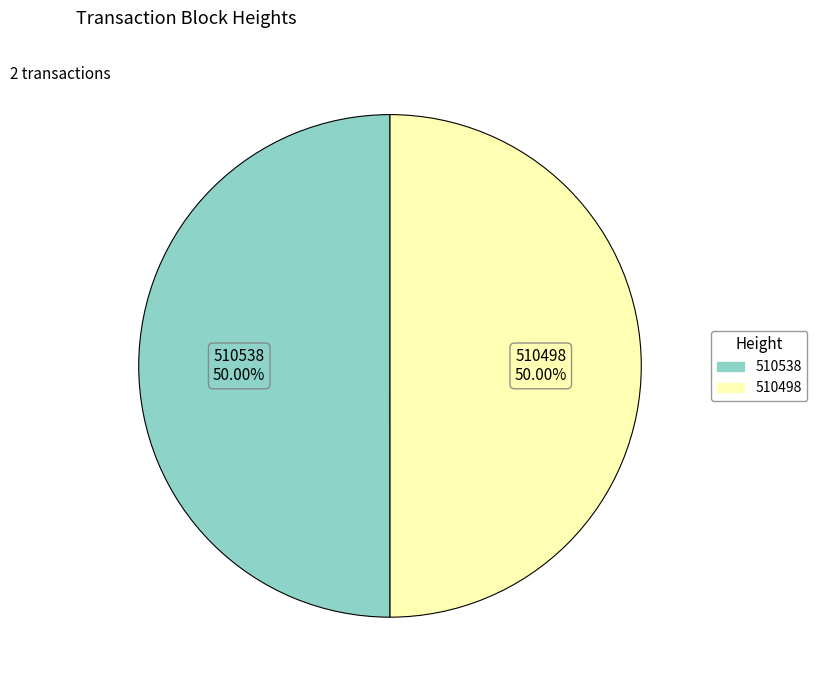

To the nearest percent, what percentage of the pie is 510498?

50%